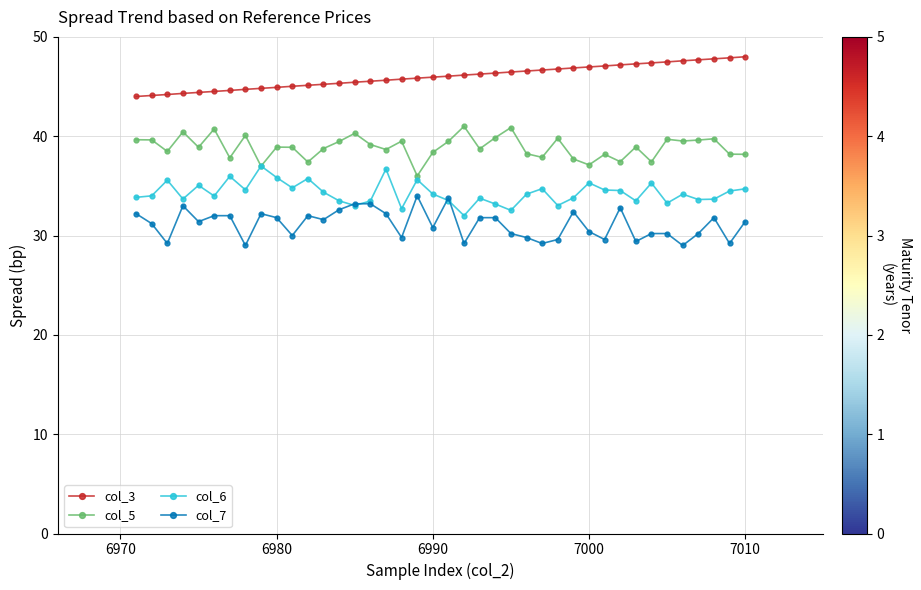

What is the difference between the maximum and minimum values in the col_6 series?

5.0